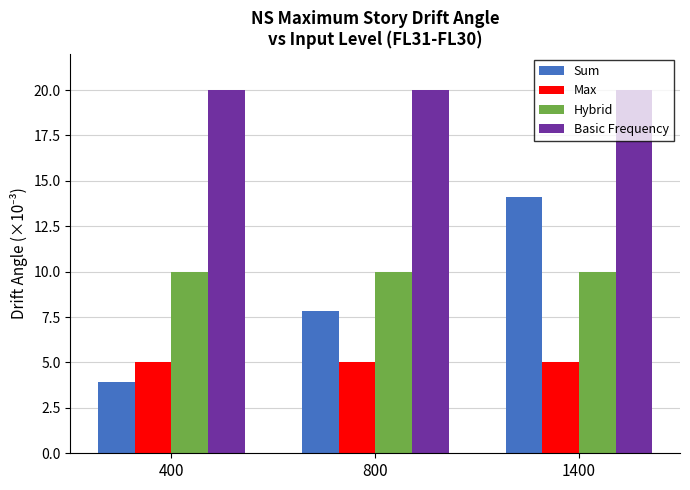

True or false: Hybrid has a value of 4.1 at 400.

False